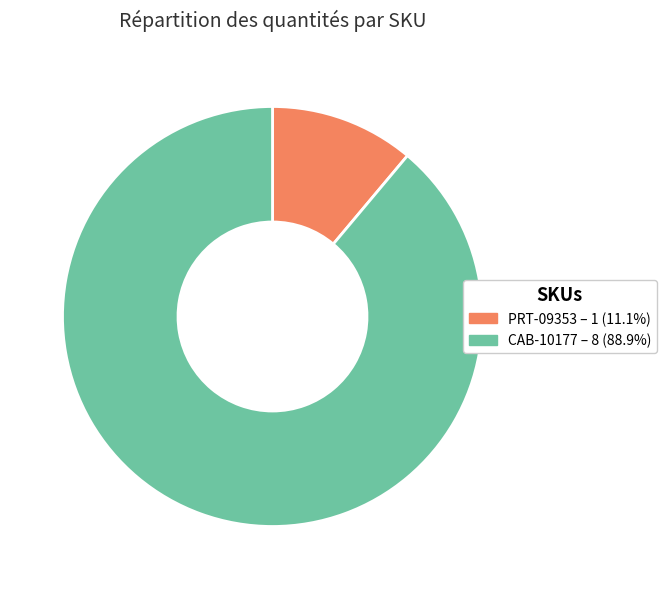

Approximately how many times larger is the value at CAB-10177 compared to PRT-09353?

8.0